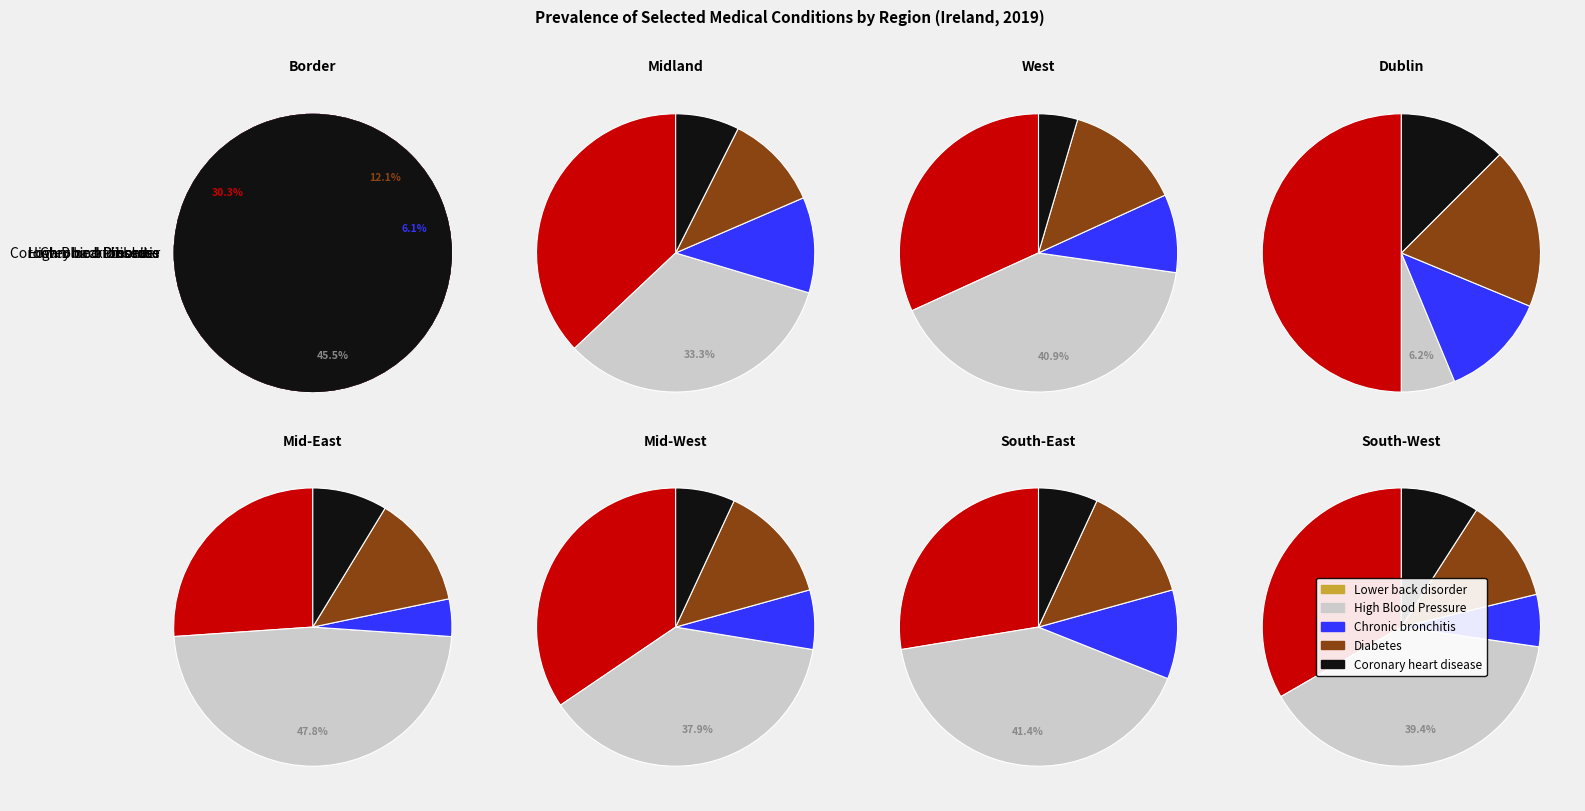

To the nearest percent, what portion does South-West represent?

16%